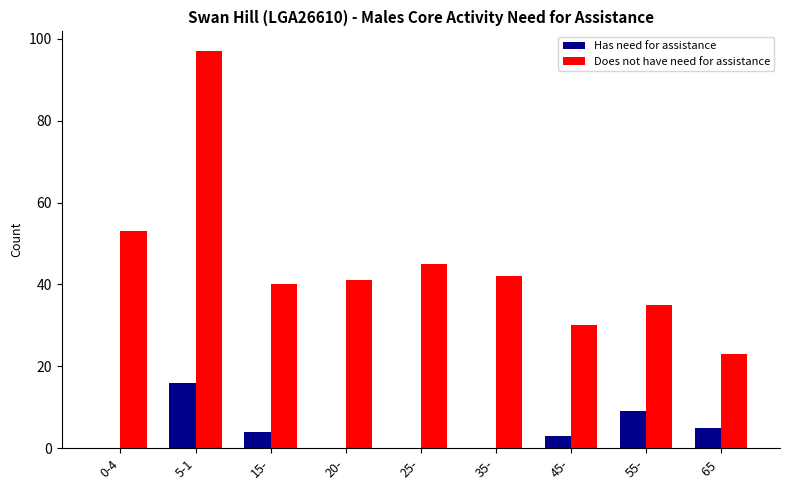

What is the spread (max minus min) of values at 15-?

36